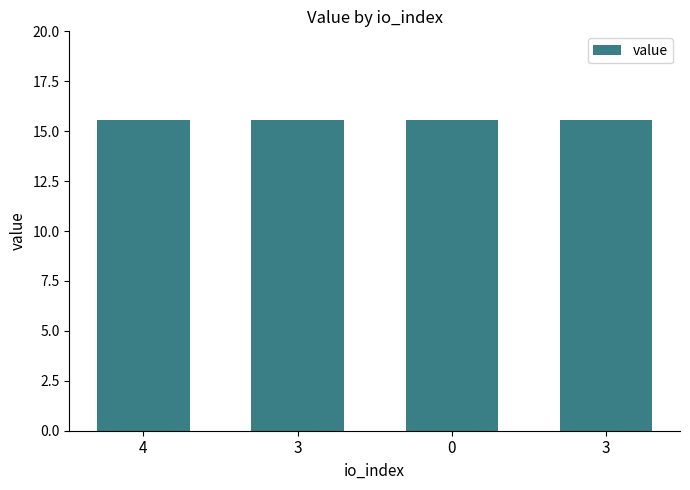

The value at 3 is 15.5. True or false?

True